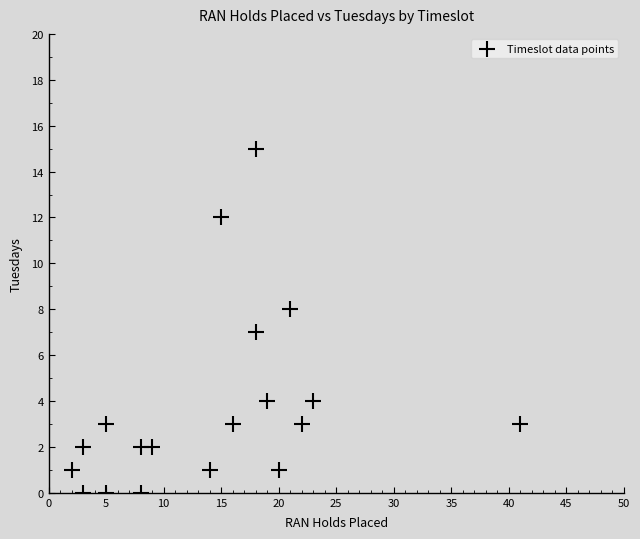

What is the range of X values (max minus min)?

39